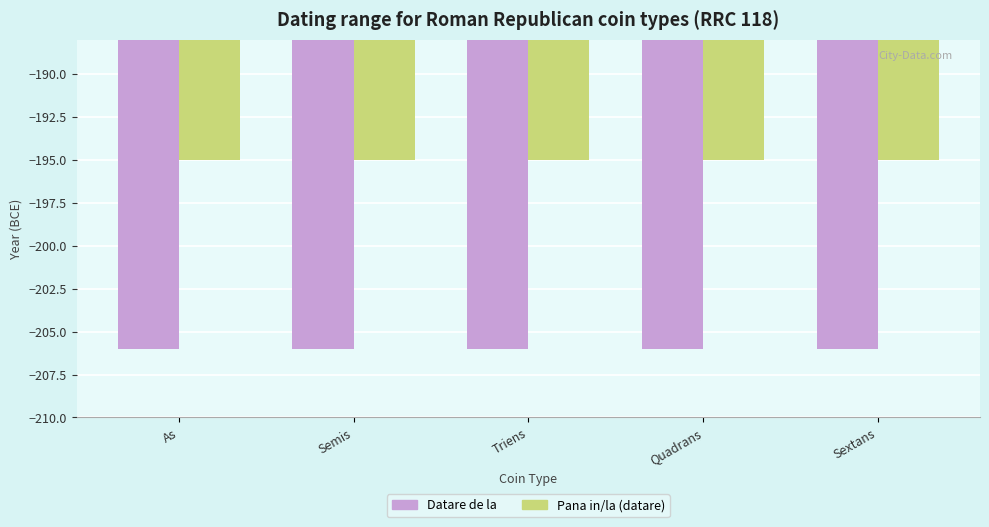

Where is Pana in/la (datare) nearest to the value -195?

As